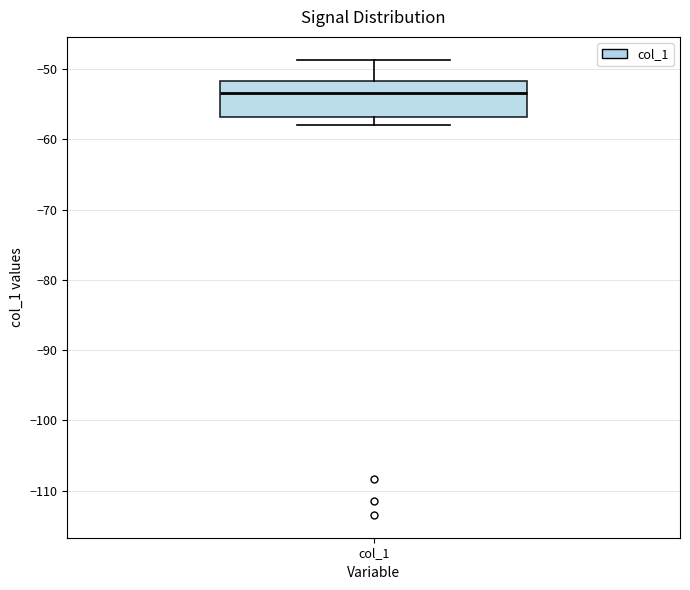

Read this box plot against the y-axis: the position of the median line, the range covered by the box, and the ends of both whiskers. The values are not printed on the chart, so give them approximately, as read against the axis.

median -53, box -57 to -52, whiskers -58 to -49